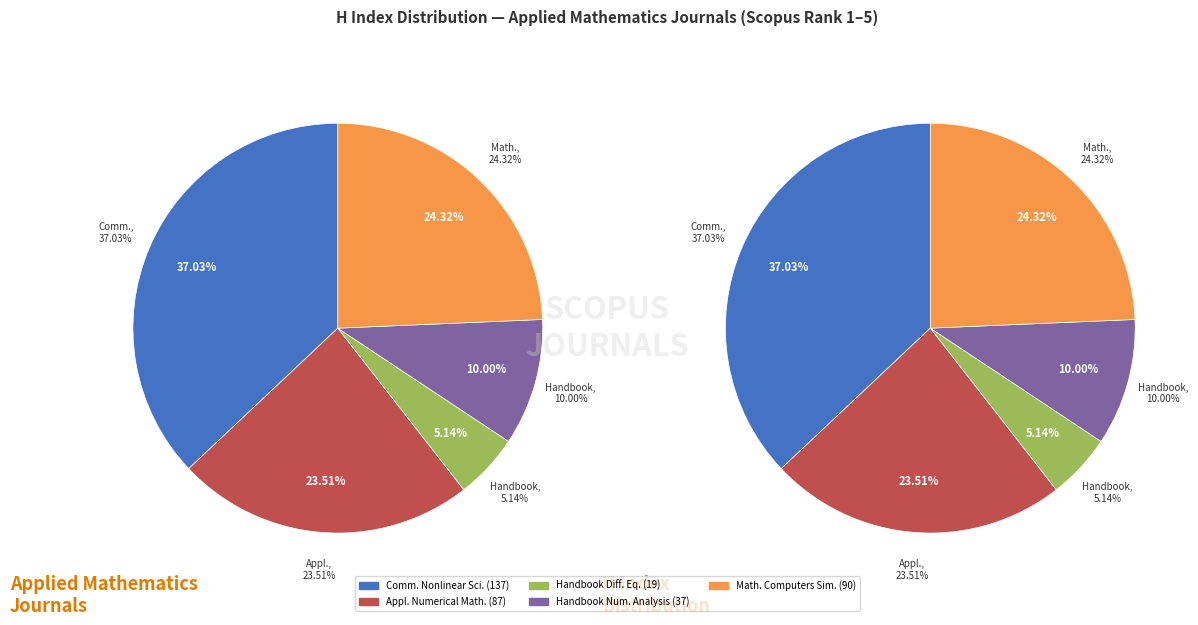

Do Applied Numerical Mathematics and Handbook of Numerical Analysis together represent more than half of the pie?

No